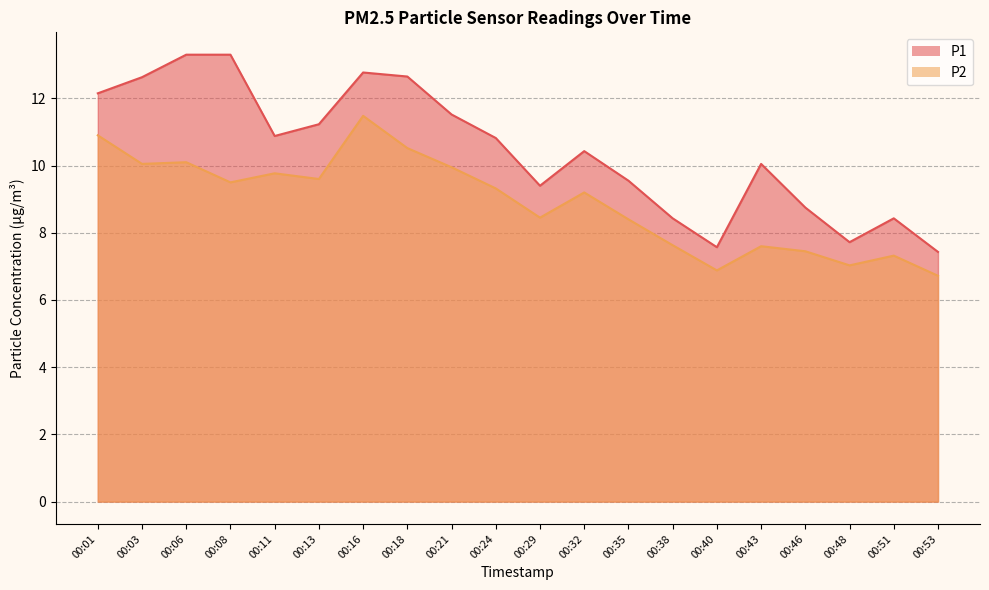

How many interior local valleys does the P1 series have?

4